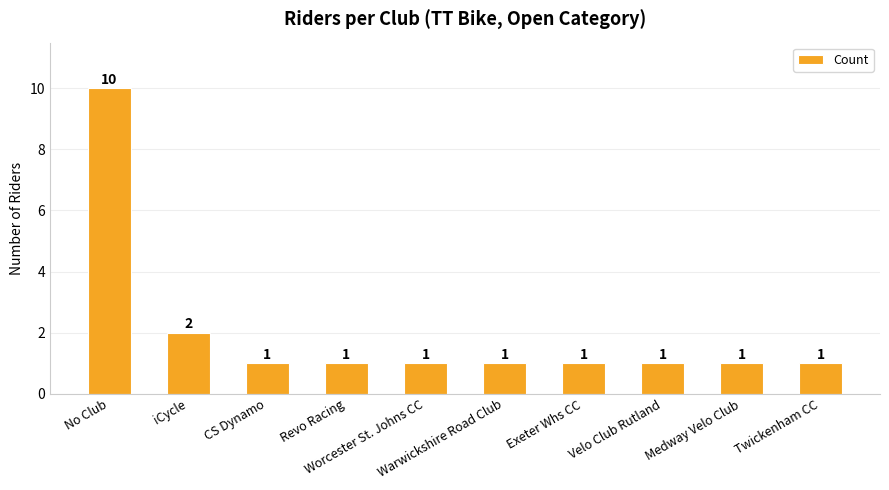

Count the values in the range 1 to 2.

9